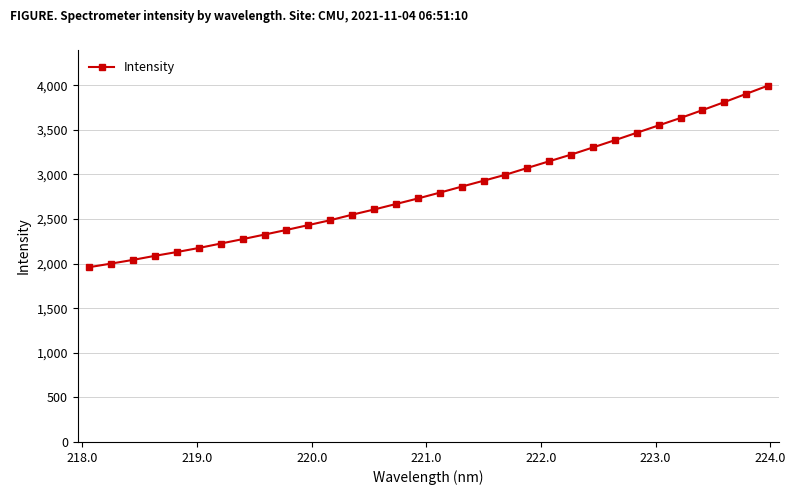

What is the average value?

2839.9